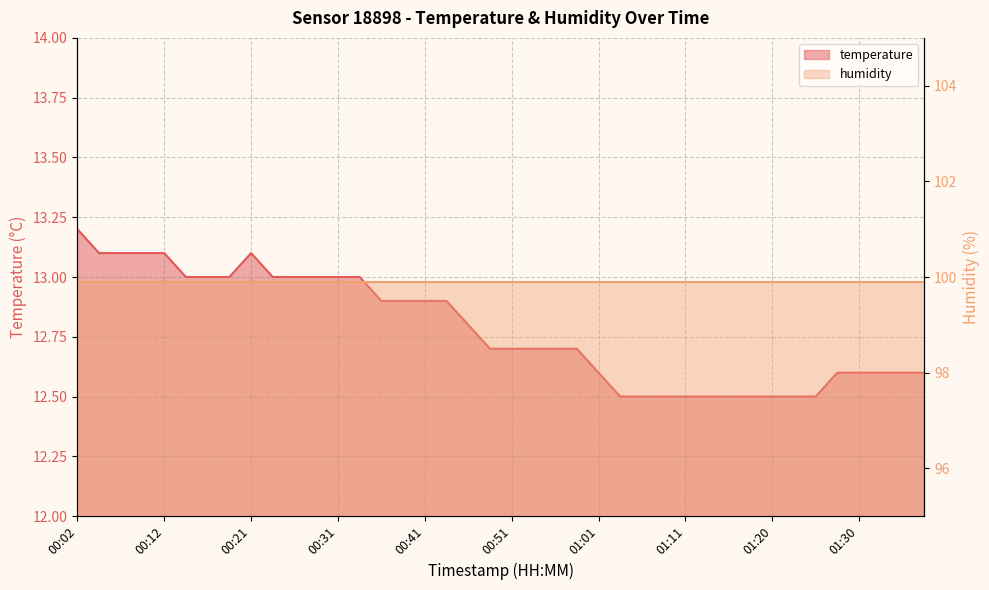

What is the minimum value shown in the chart?

12.5